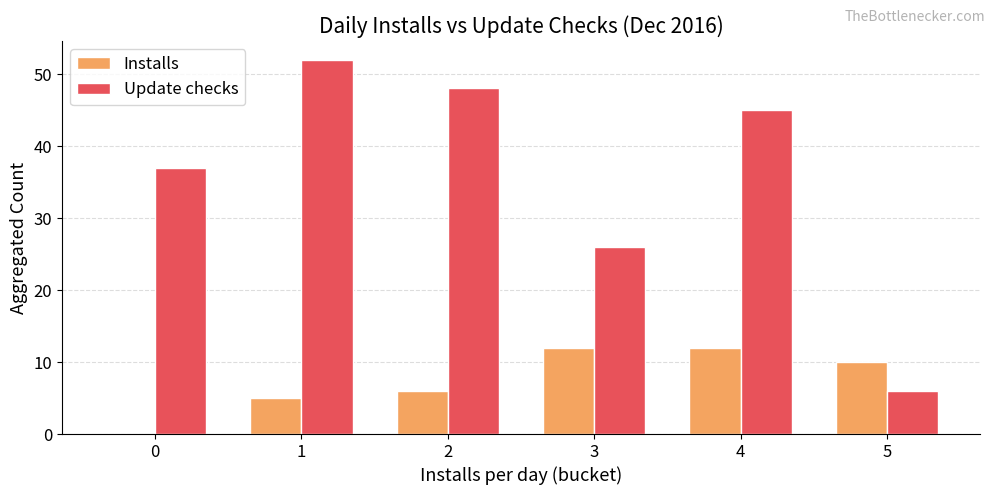

What is the approximate value of Update checks at 4?

45